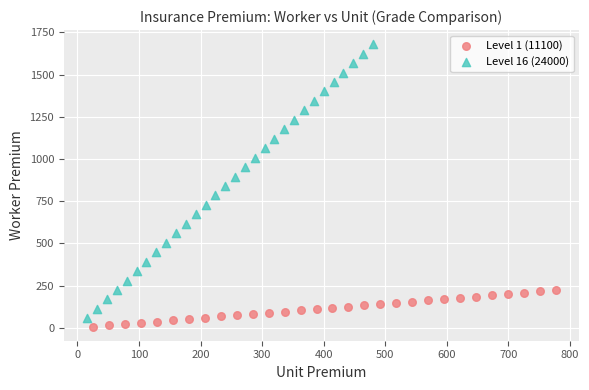

Which series reaches the maximum Y coordinate?

Level 16 (24000)